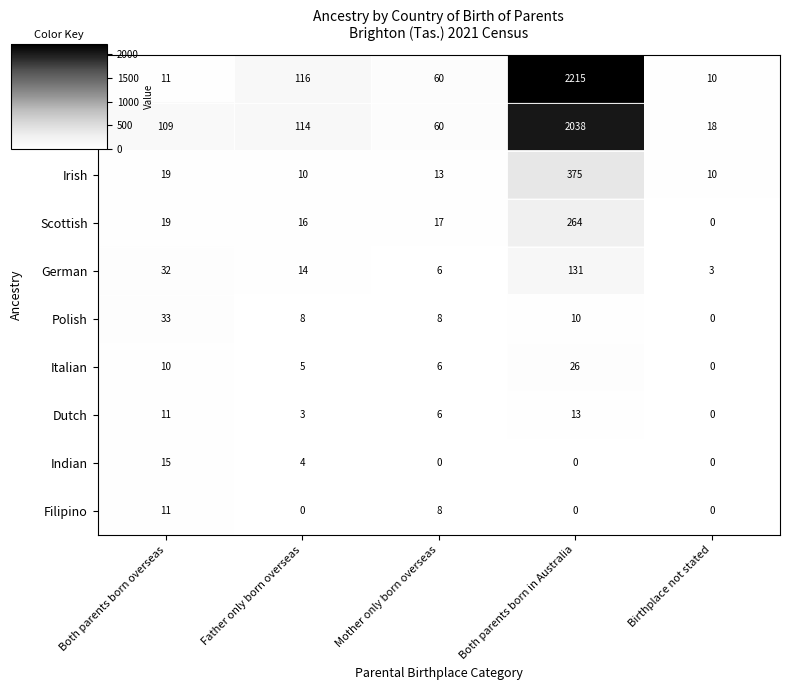

At which category is the sum across all series the highest?

Both parents born in Australia